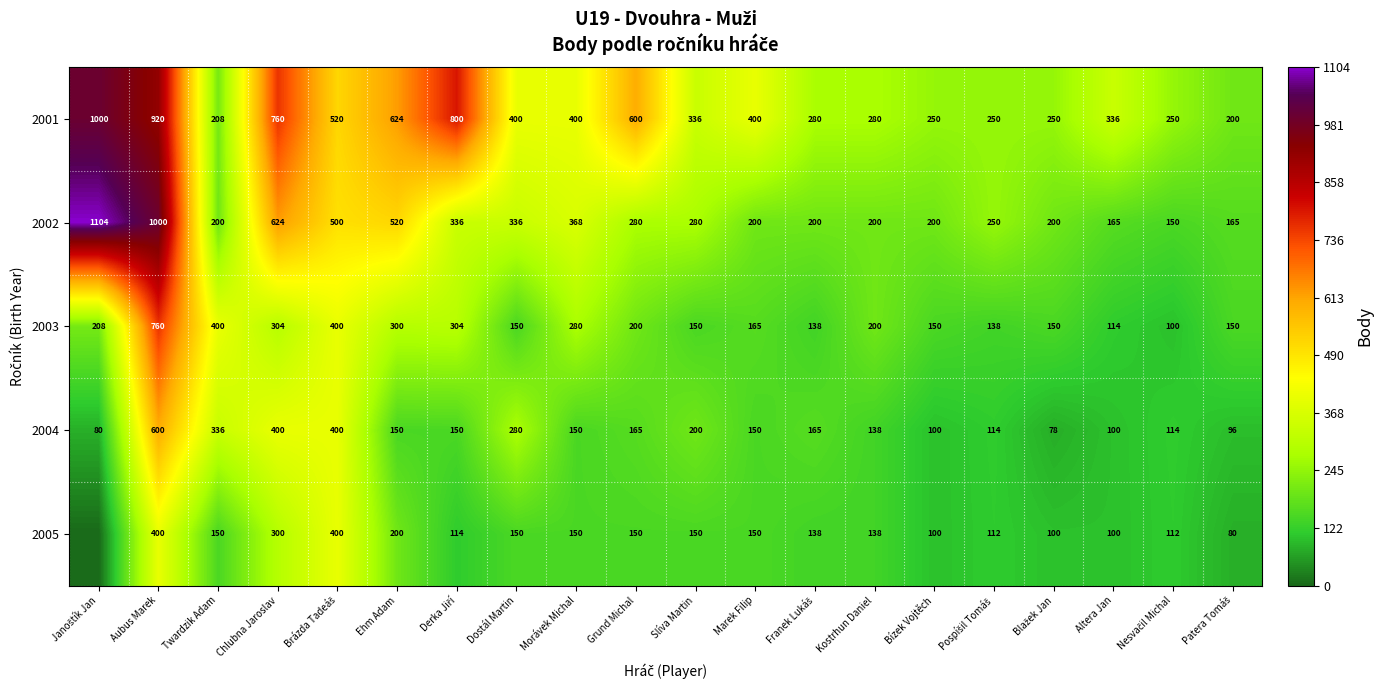

Where does the 2004 series first go above 150?

Aubus Marek